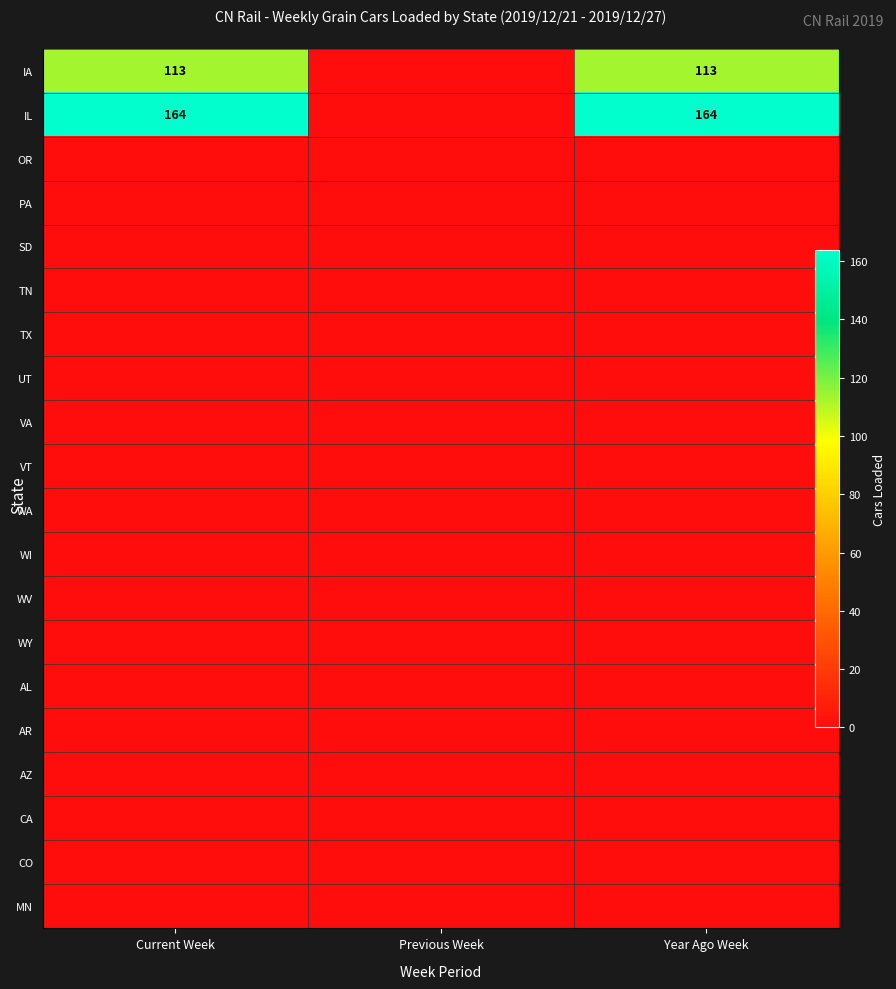

What is the difference between the highest and lowest values at Year Ago Week?

164